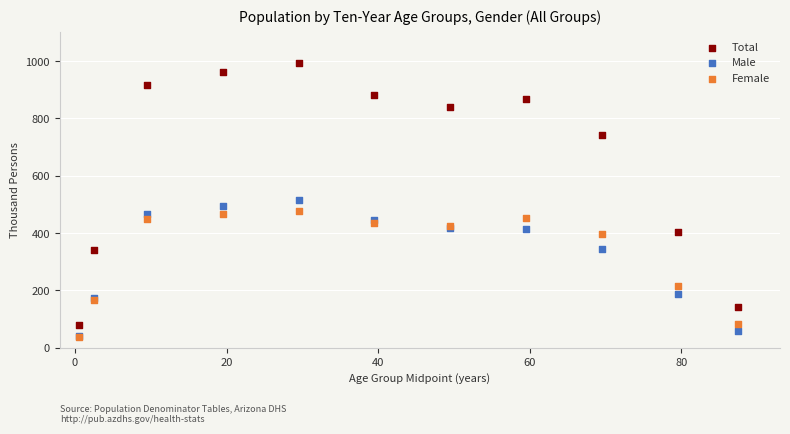

Which series contains the highest Y value?

Total